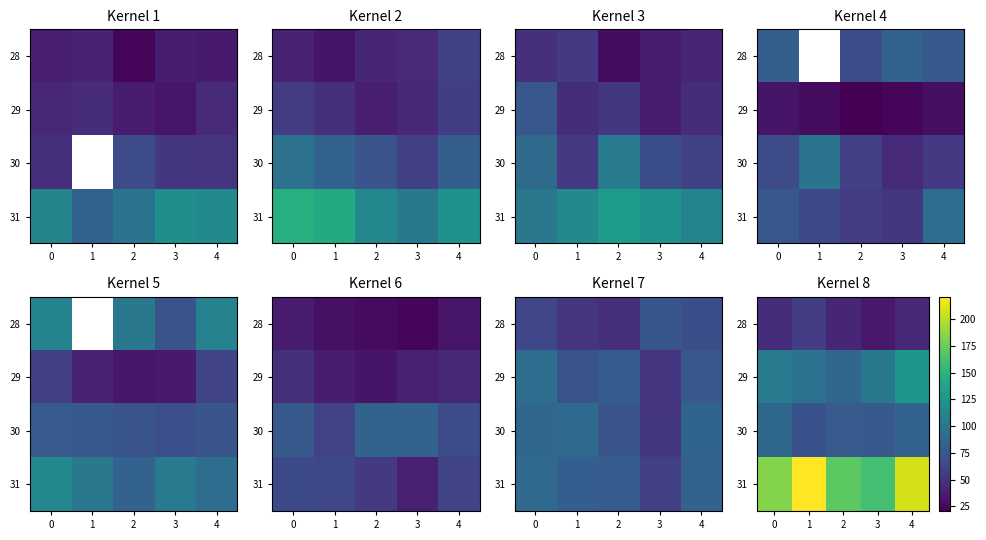

Which series has the largest total across all categories?

31